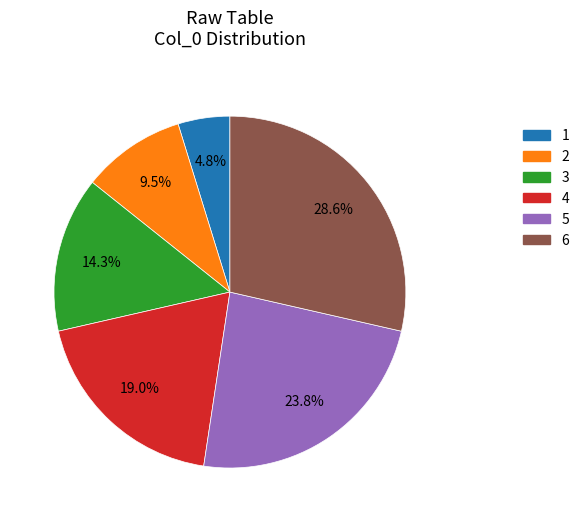

Which category has the biggest portion of the pie?

6